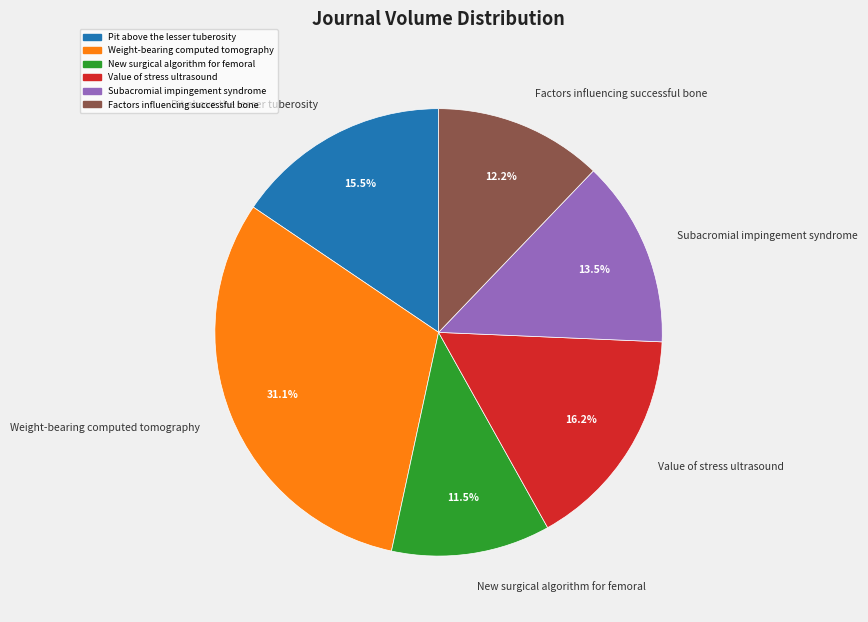

To the nearest percent, what percentage of the pie is Value of stress ultrasound?

16%